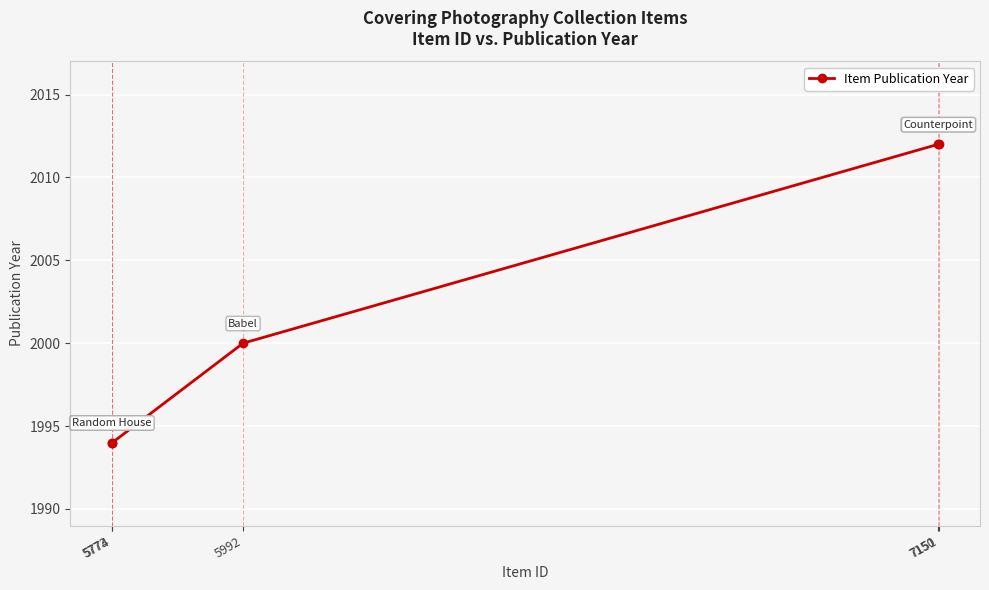

Is it true that the value at 5773 is 1994?

True